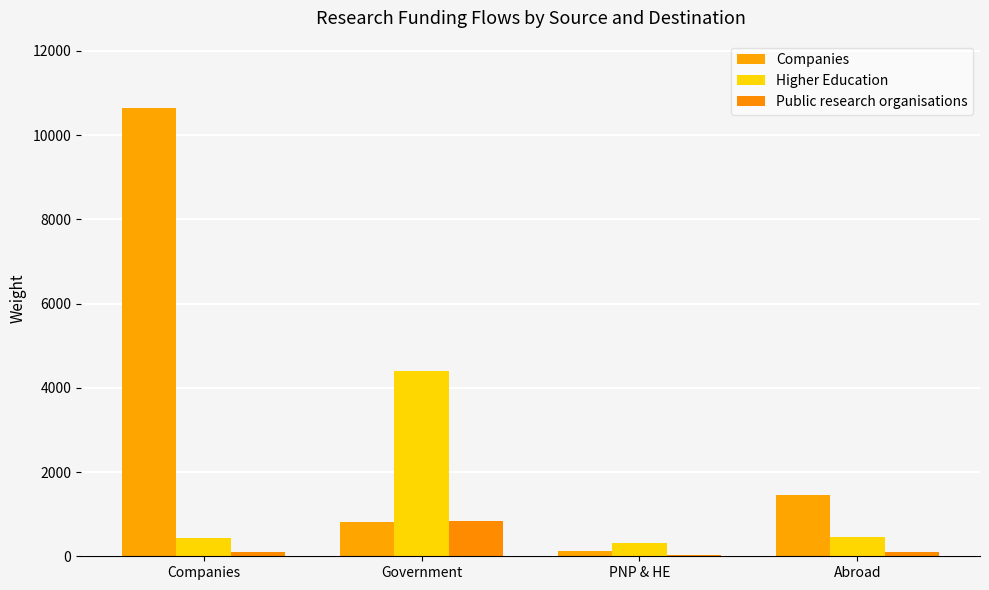

Rank the series by their maximum value, from highest to lowest.

Companies, Higher Education, Public research organisations